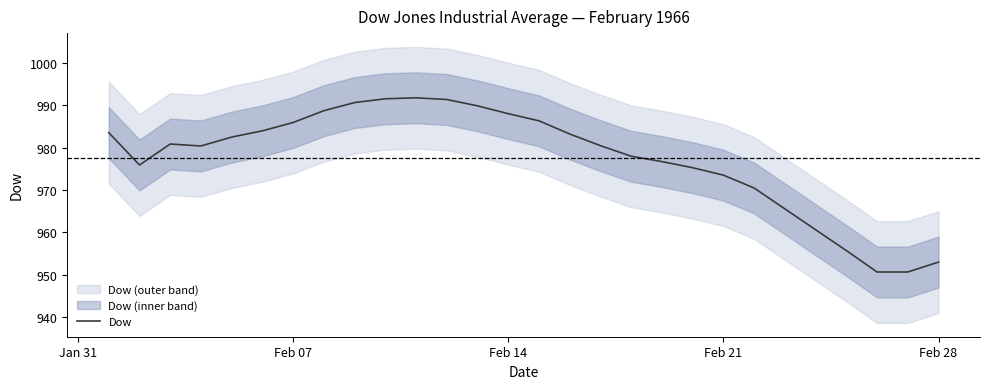

What is the minimum value for Dow?

950.7